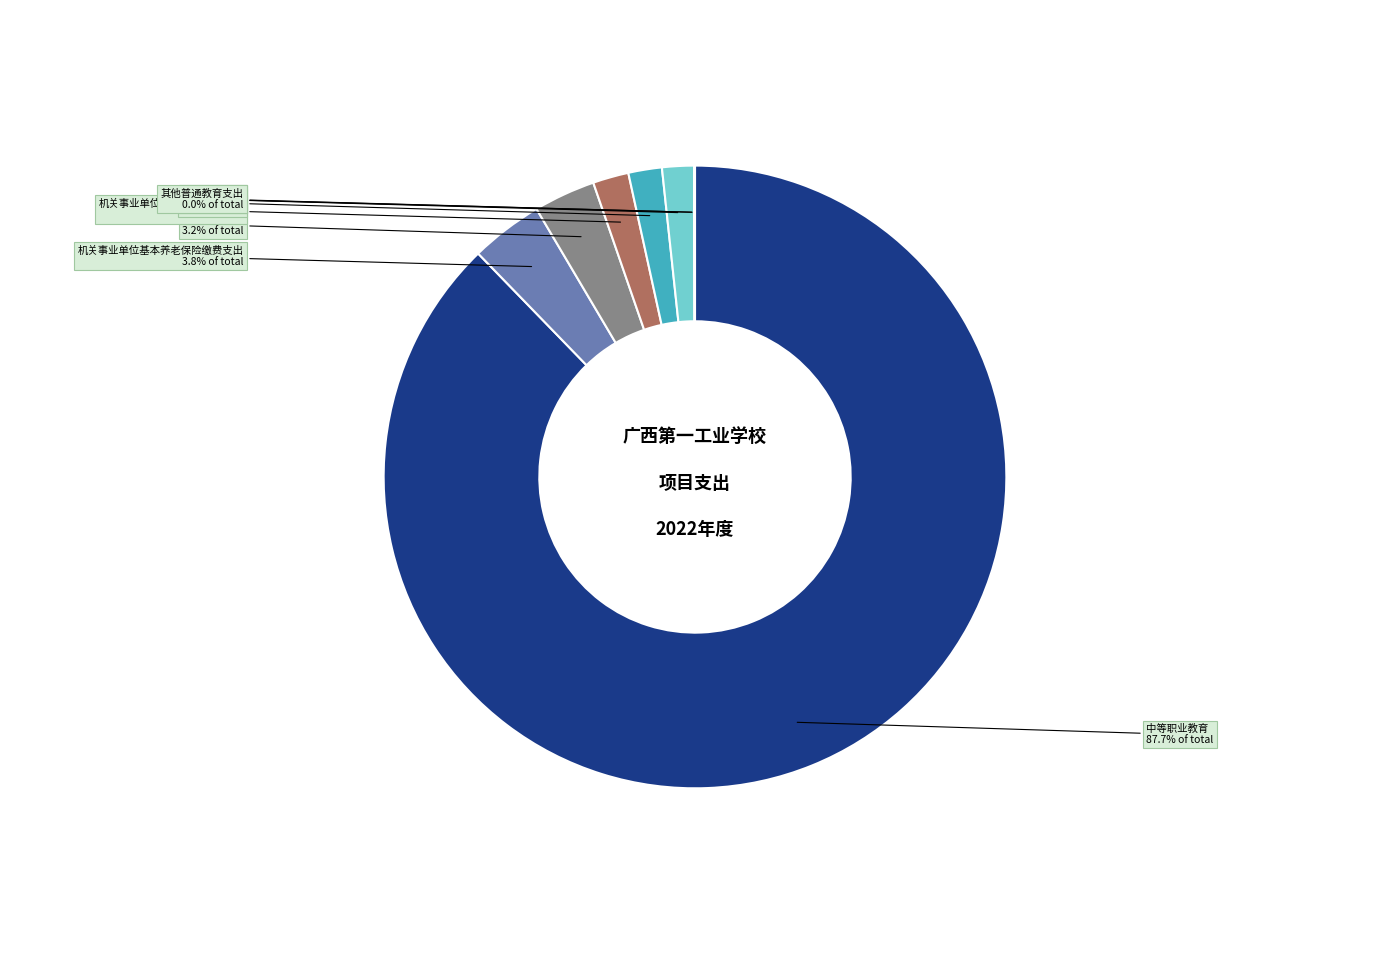

Does 机关事业单位基本养老保险缴费支出 represent more than half of the total?

No